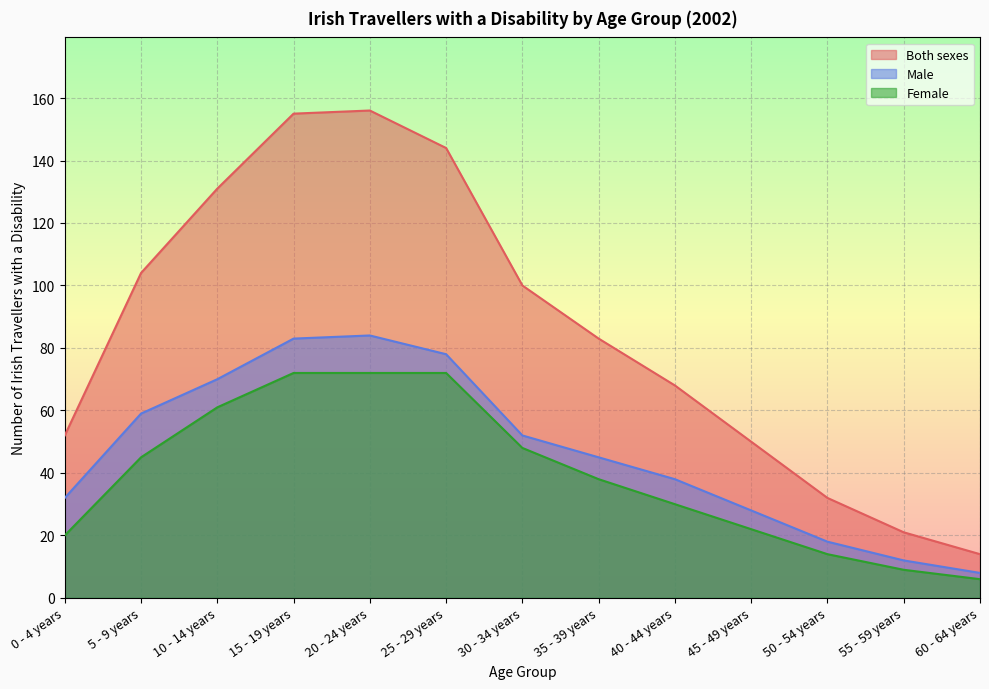

Does the chart display data point markers on the line(s)?

No